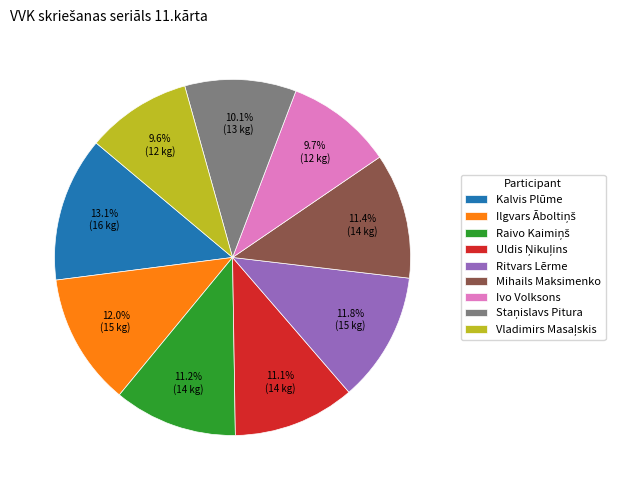

How much of the chart is everything except Kalvis Plūme?

86.9%